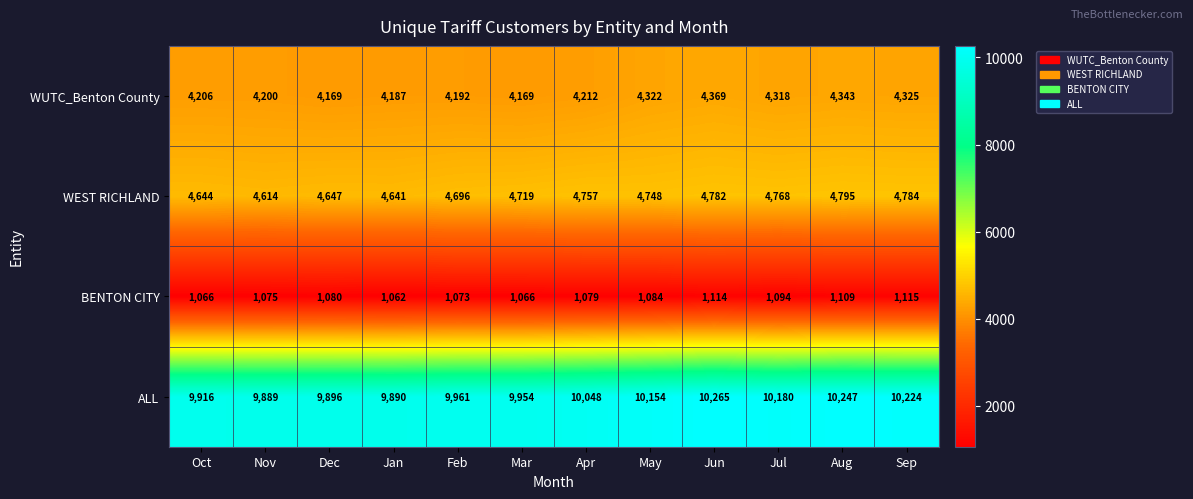

What is the maximum value shown in the chart?

10265